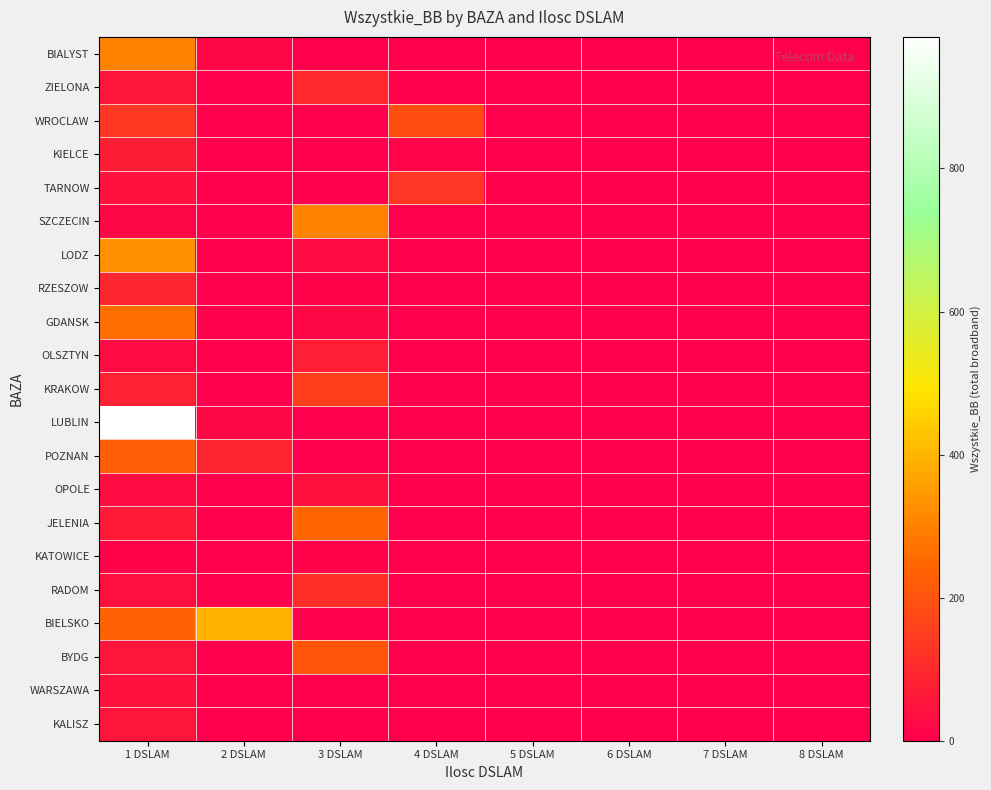

Which series has the widest spread of values?

LUBLIN